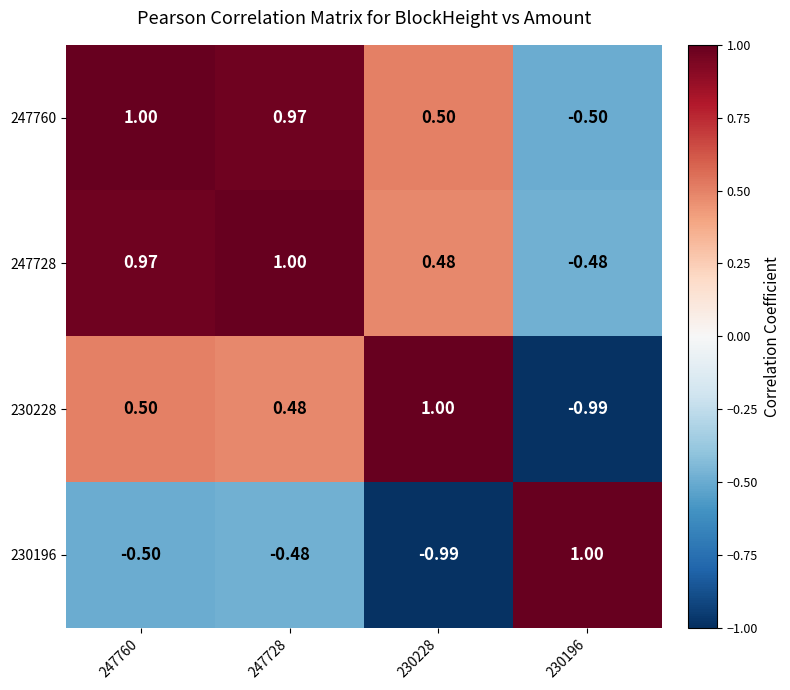

Is the value of 247728 at 247760 greater than the value of 247760 at 247760?

No